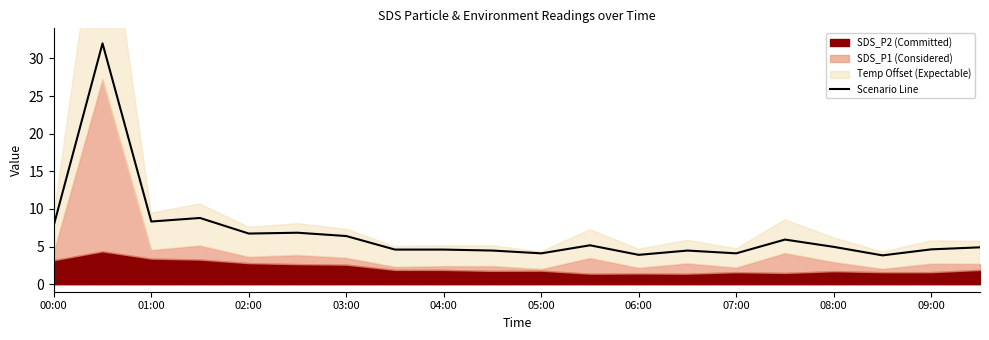

The value of Scenario Line at 01:00 is 8.3. True or false?

True